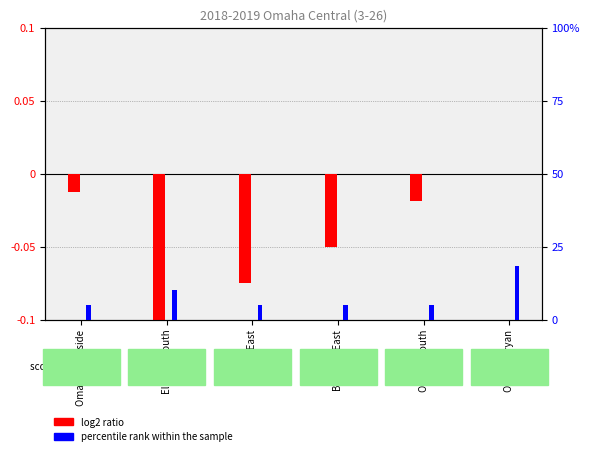

What is the approximate value of percentile rank within the sample at Omaha South?

5.0